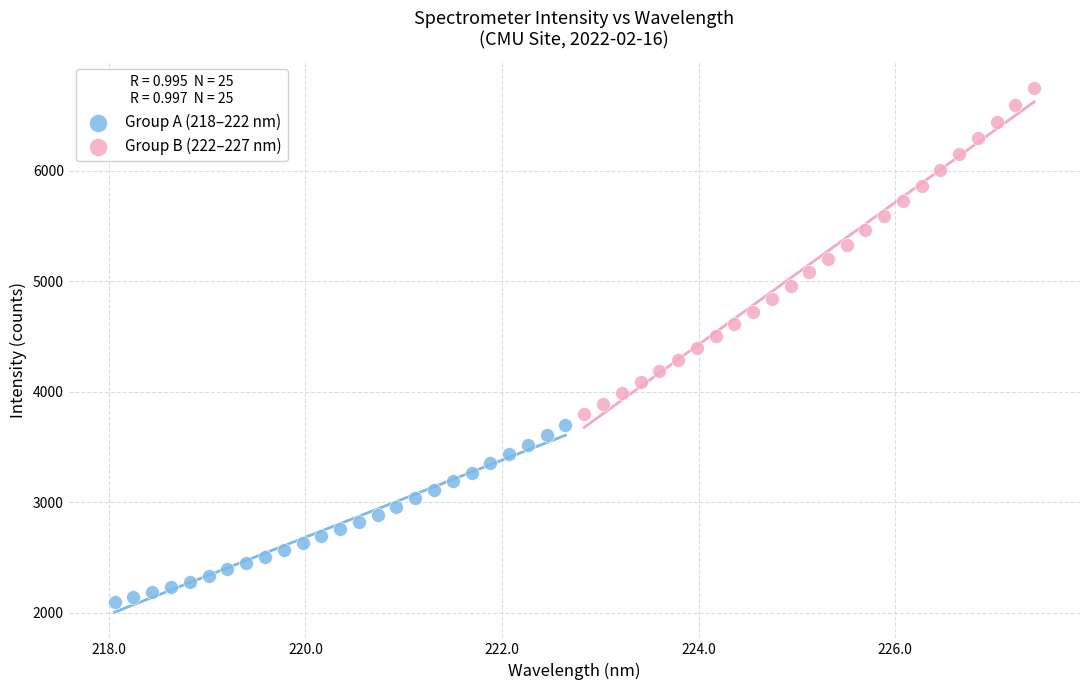

Which series reaches the maximum Y coordinate?

Group B (222–227 nm)